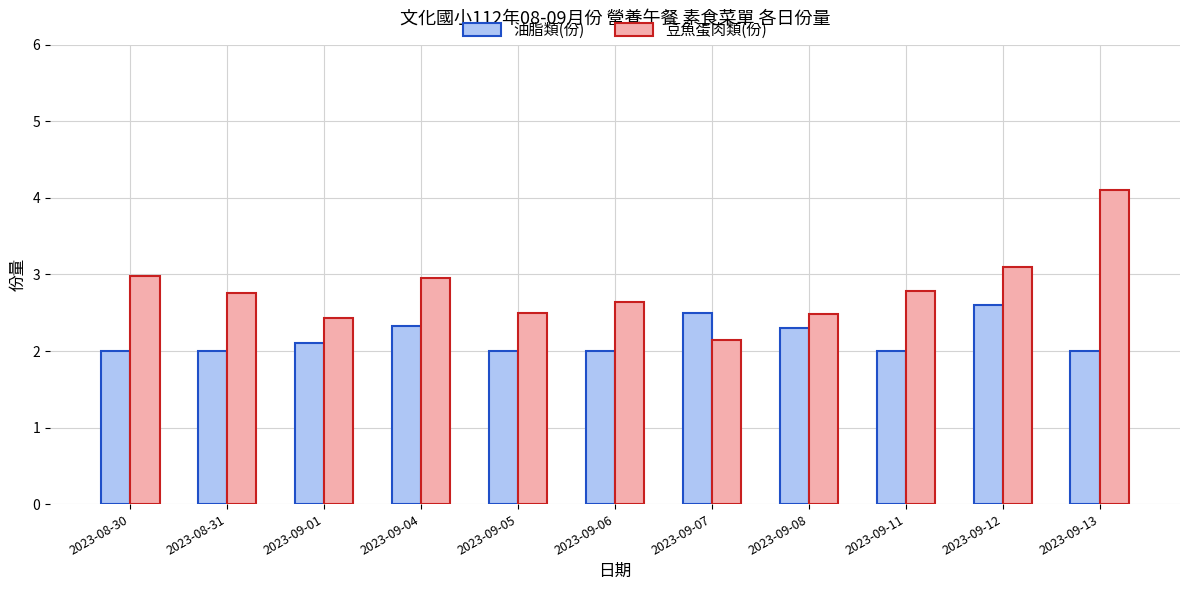

Does the chart contain any negative values?

No